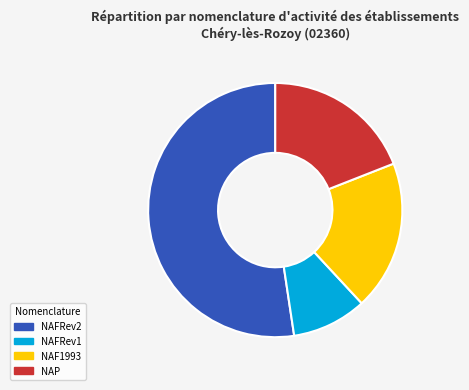

To the nearest percent, what portion does NAFRev2 represent?

52%